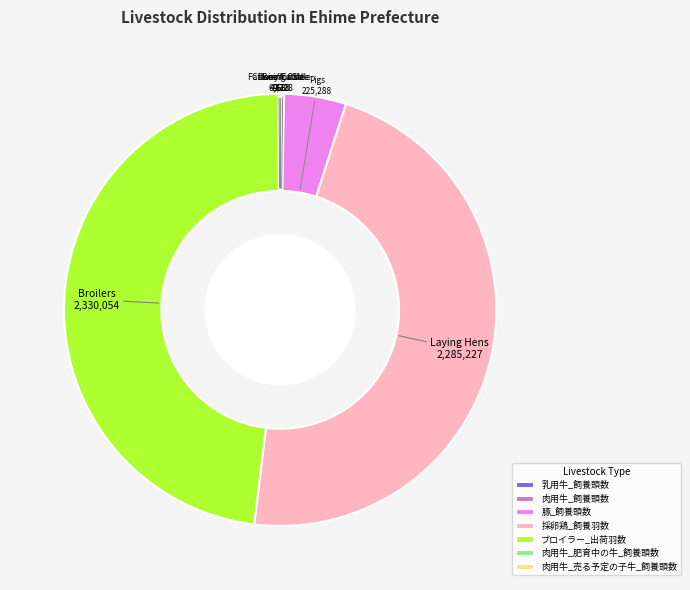

Is the sum of 肉用牛_肥育中の牛_飼養頭数 and 乳用牛_飼養頭数 greater than half?

No